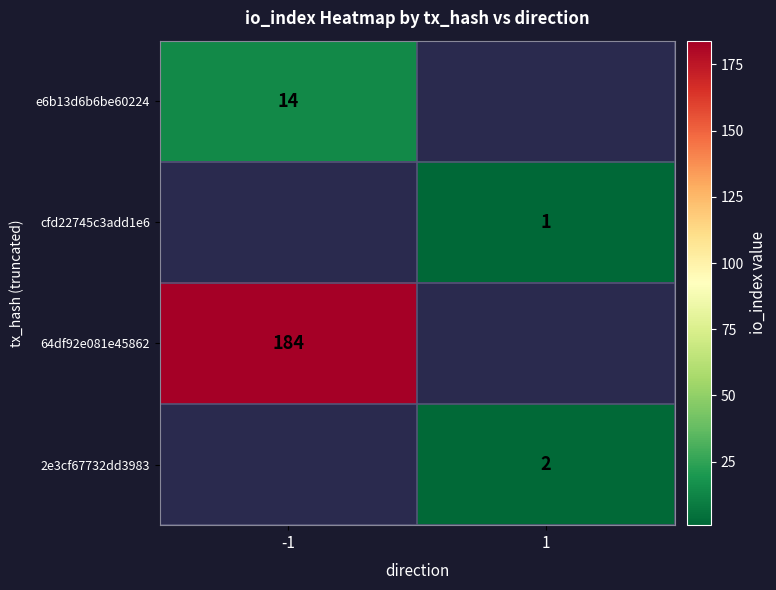

Which category has the lowest value across all series?

1